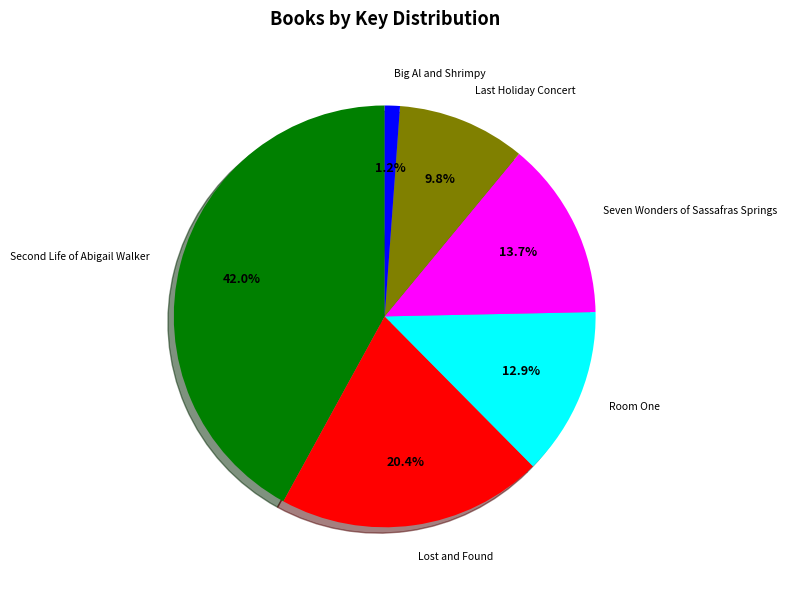

To the nearest percent, what is the average slice percentage?

17%